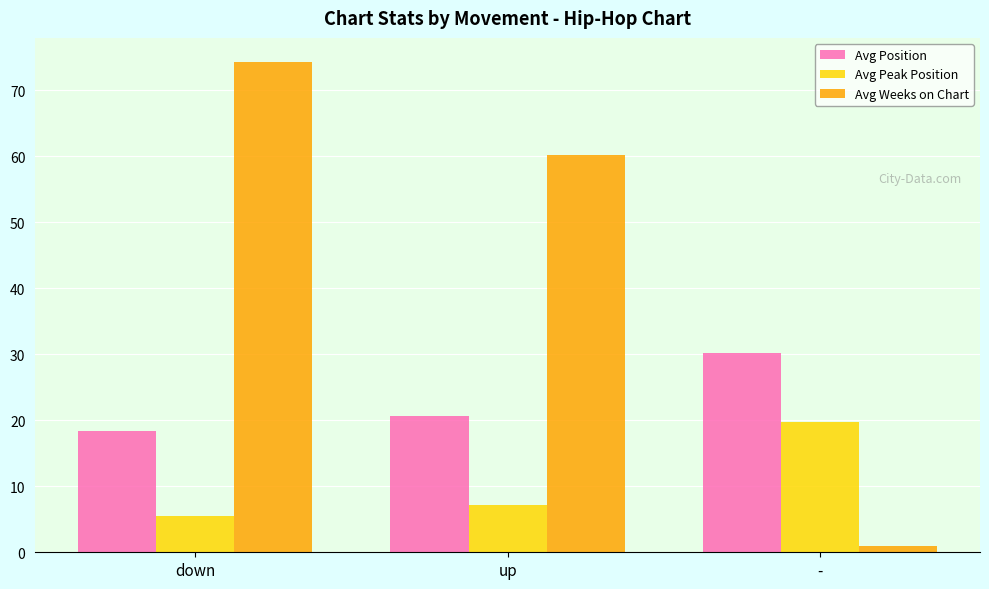

What is the spread (max minus min) of values at -?

29.2